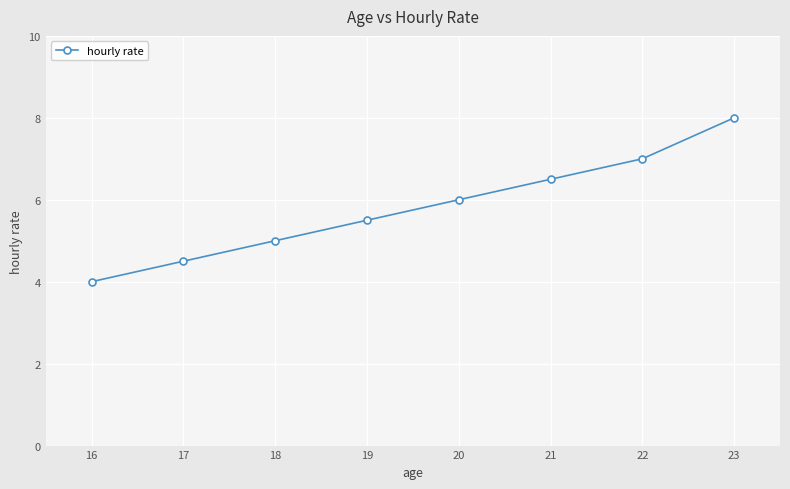

The chart shows a value of 8.5 at 19. True or false?

False